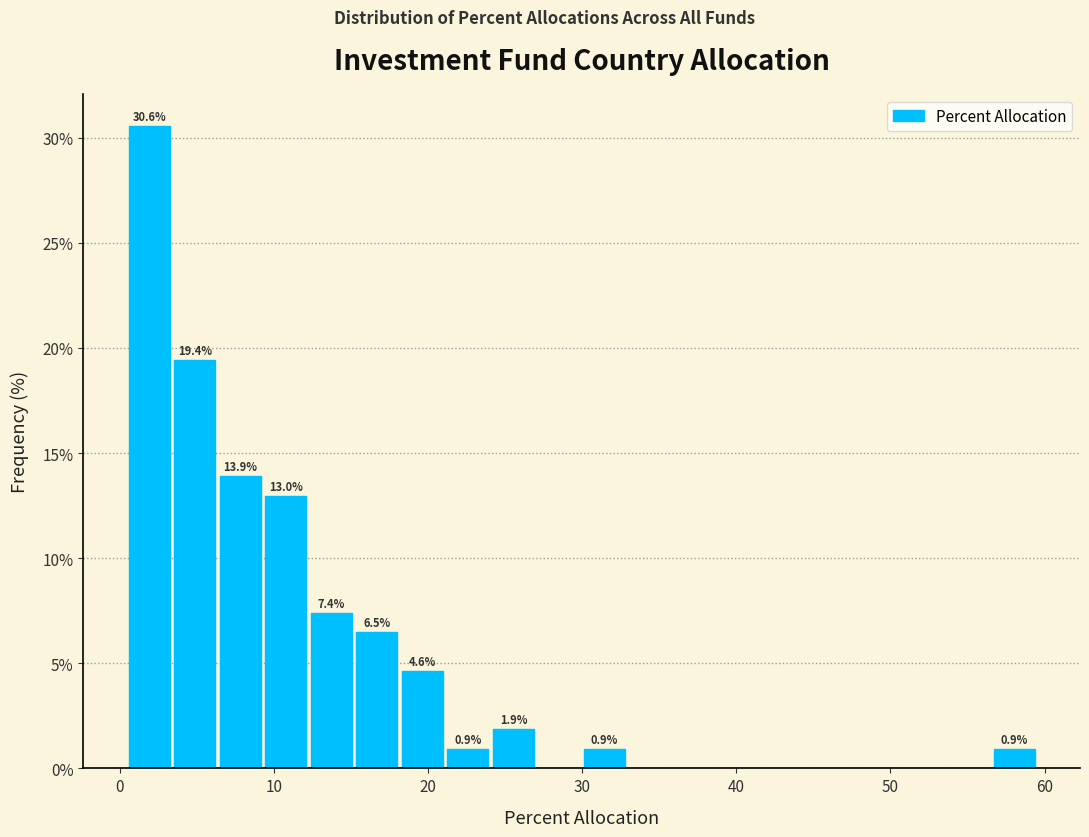

Around what value on the x-axis is the tallest bar? Give the approximate position of its centre, as read against the axis.

2